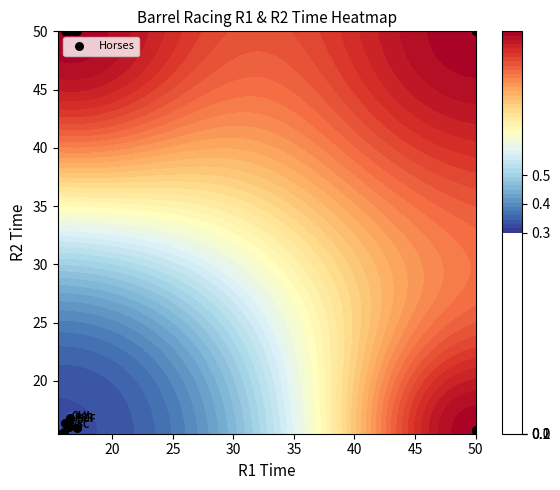

The value at 50 is 29.1. True or false?

False